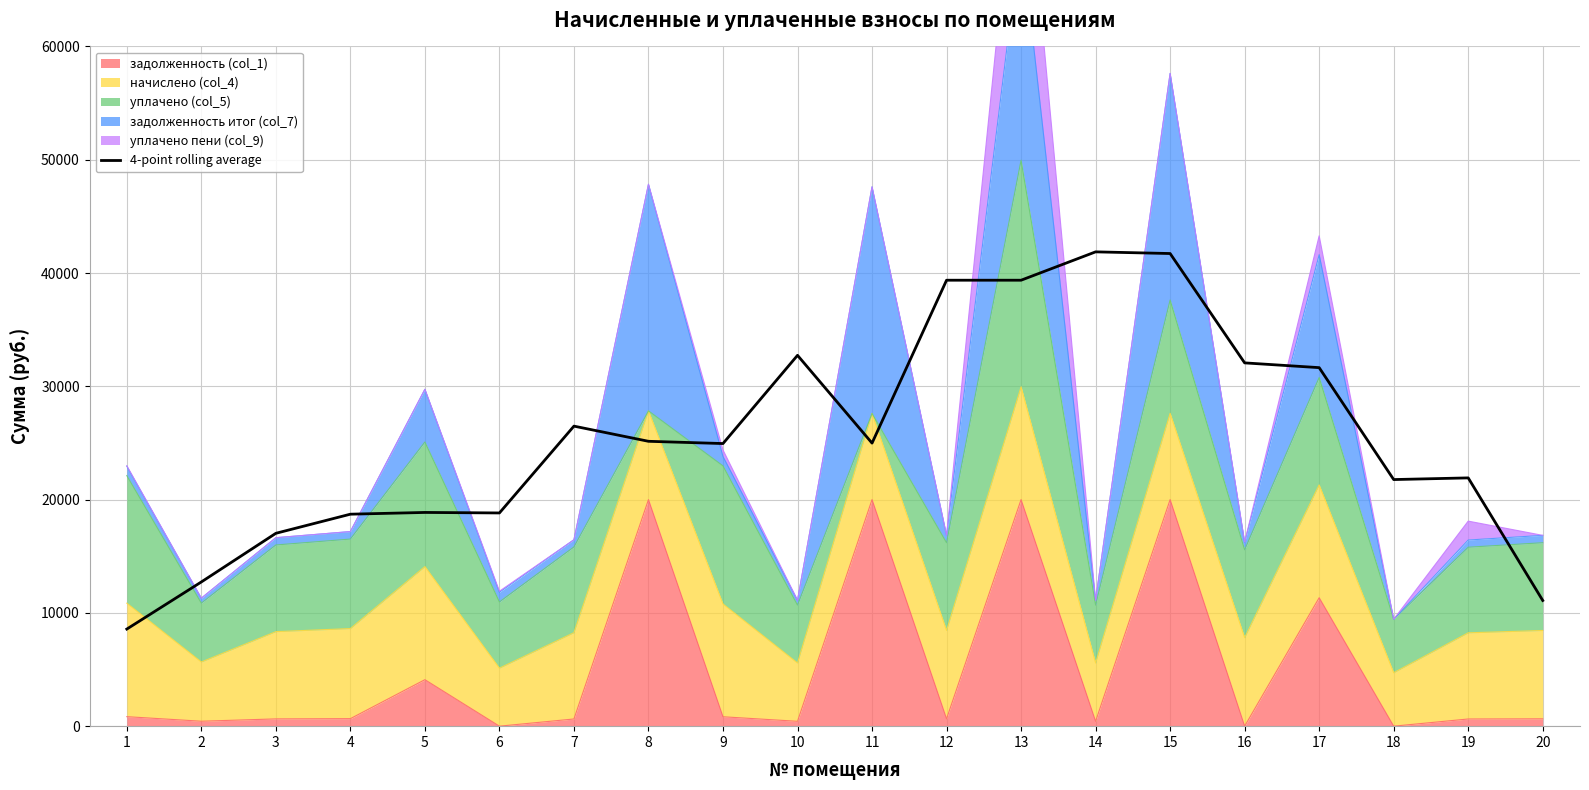

At which category does the chart reach its minimum across all series?

1